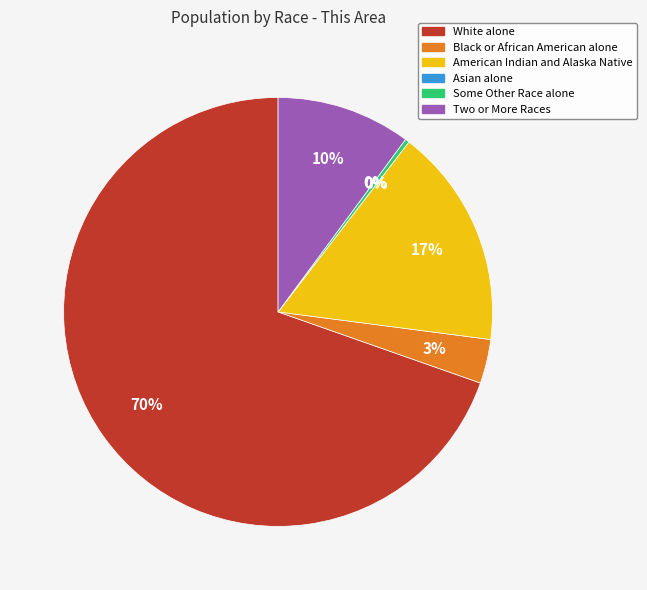

Between White alone and Two or More Races, which is larger?

White alone